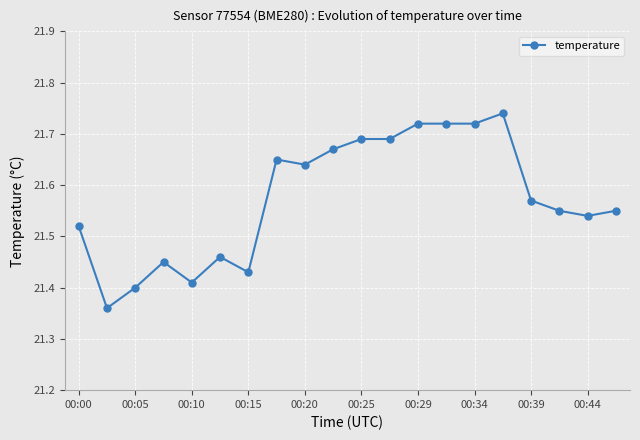

Count the values in the range 21 to 22.

20